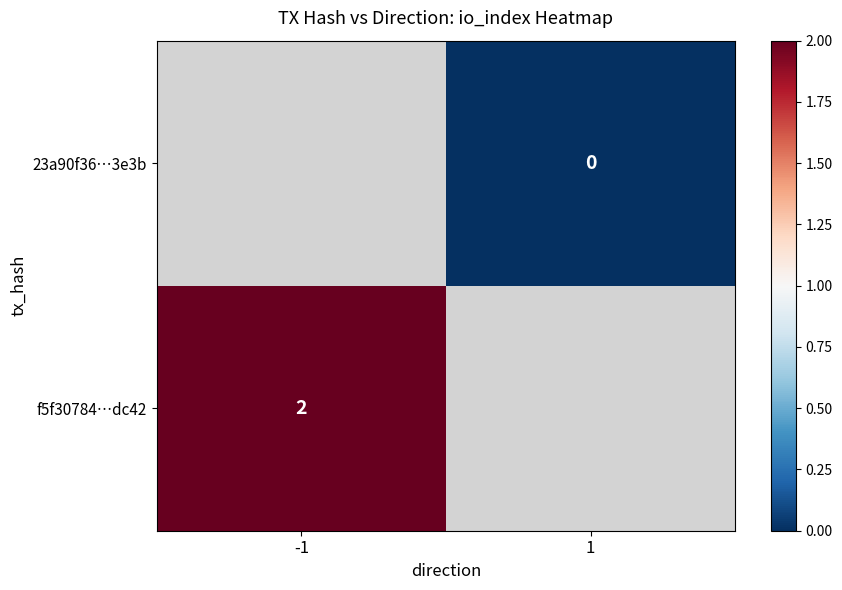

Is it true that f5f30784…dc42 equals 2 at -1?

True